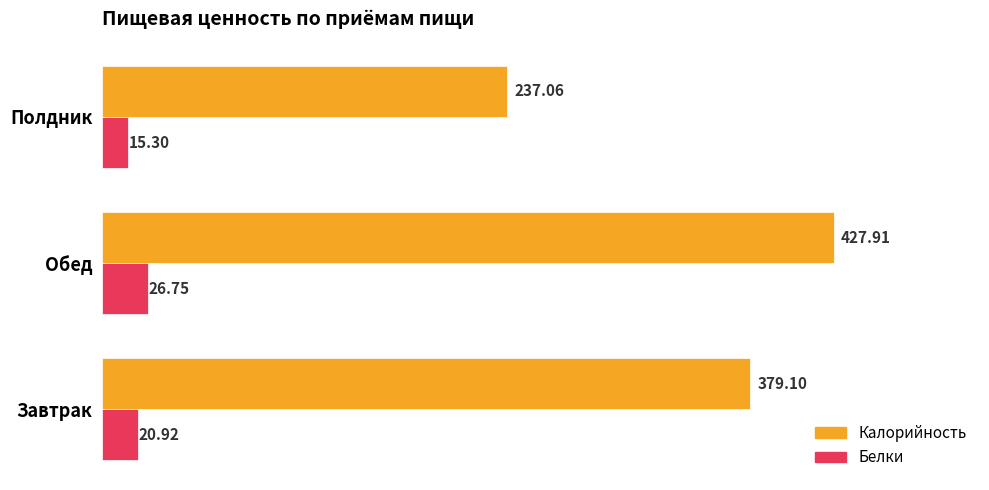

Rank the categories by Калорийность value from lowest to highest.

Полдник, Завтрак, Обед